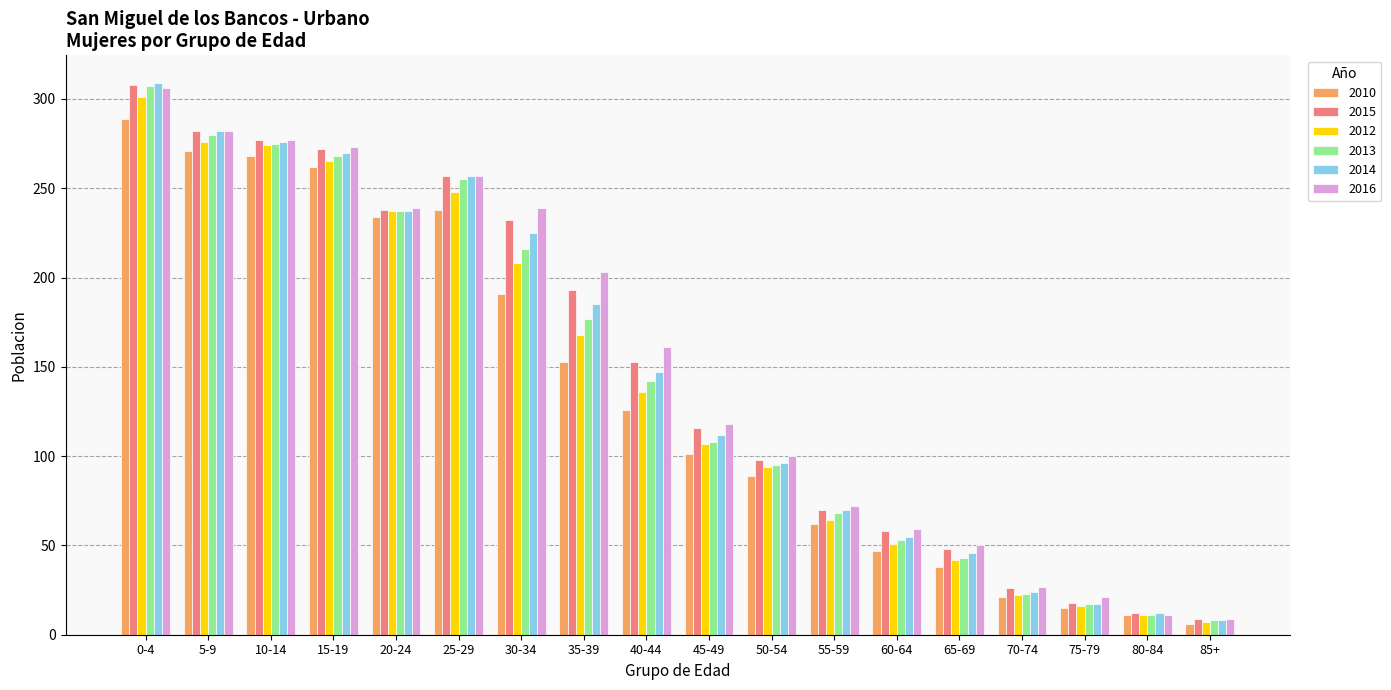

At which category is the sum across all series the highest?

0-4